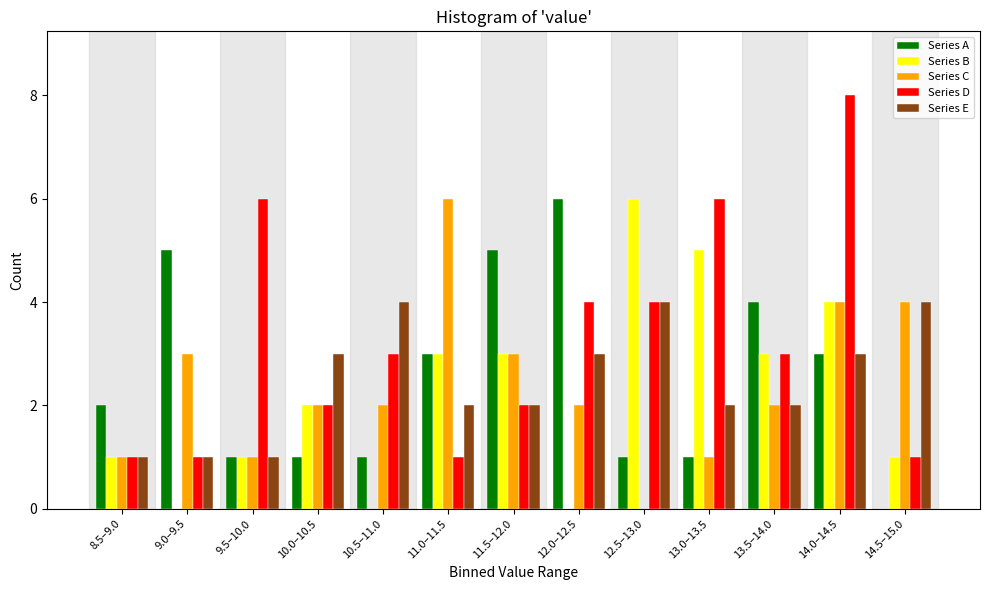

The value of Series C at 11.5–12.0 is 2. True or false?

False